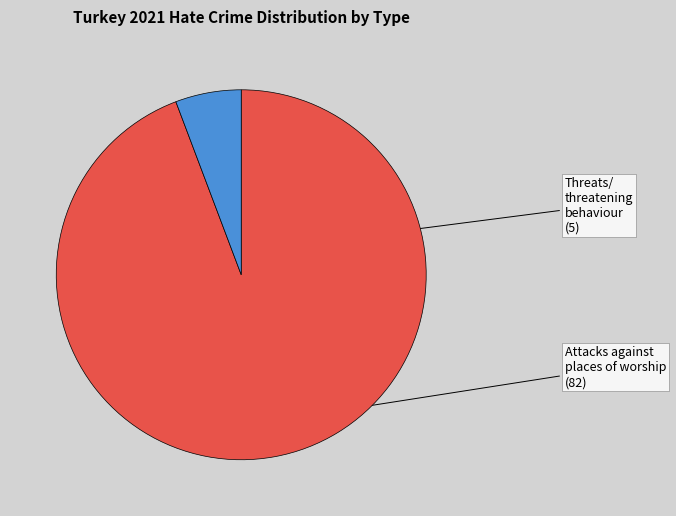

What is the largest slice in the pie chart?

Attacks against places of worship